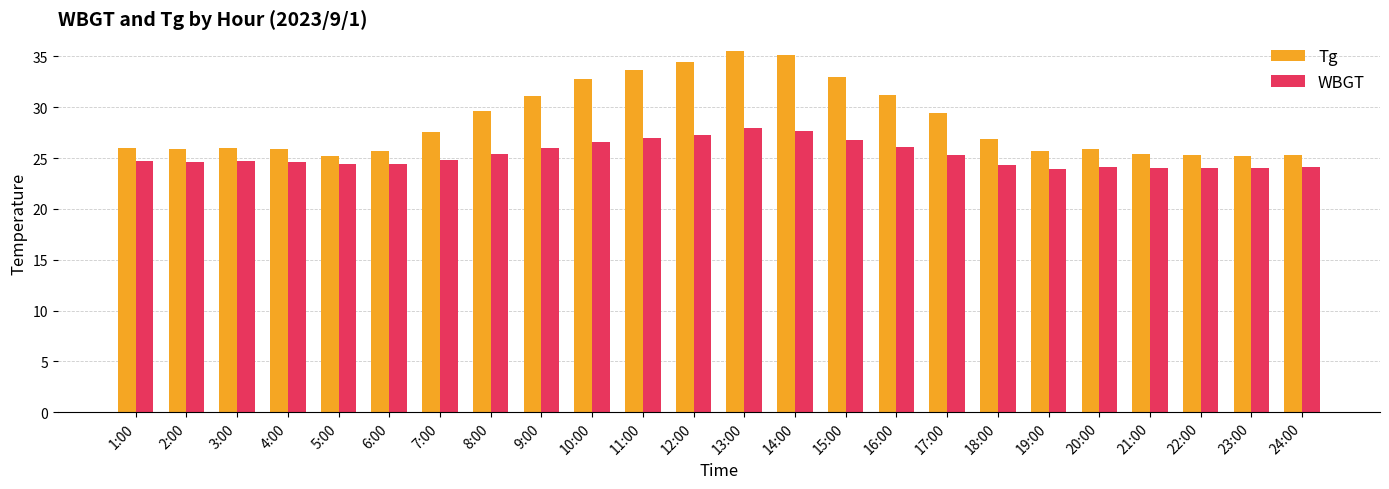

How many bars are there in each group?

2